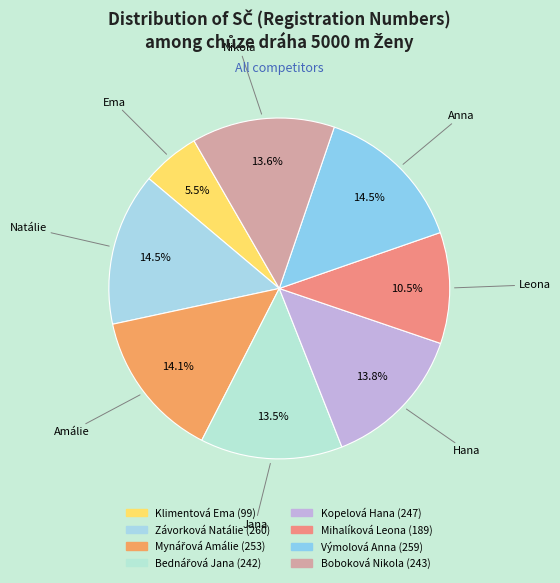

What percentage is NOT represented by Bednářová Jana?

86.5%